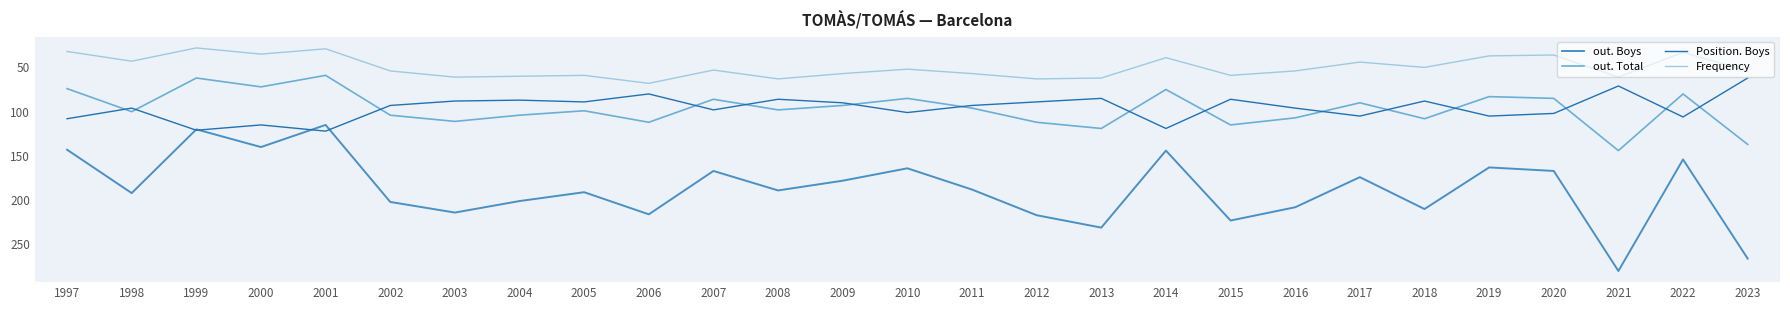

The value of out. Boys at 2021 is 280. True or false?

True